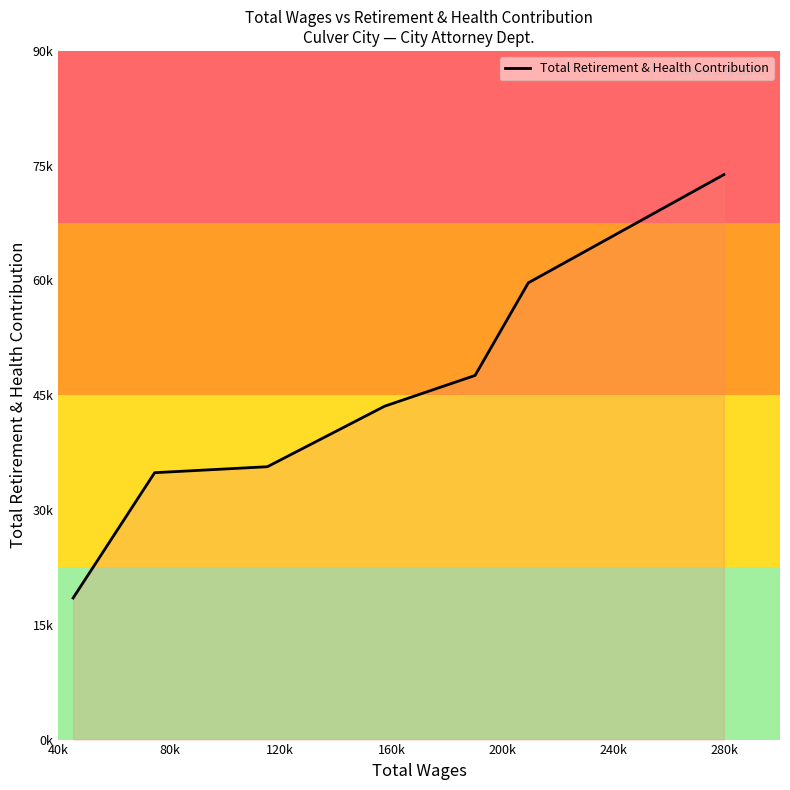

Does the chart have visible grid lines?

No